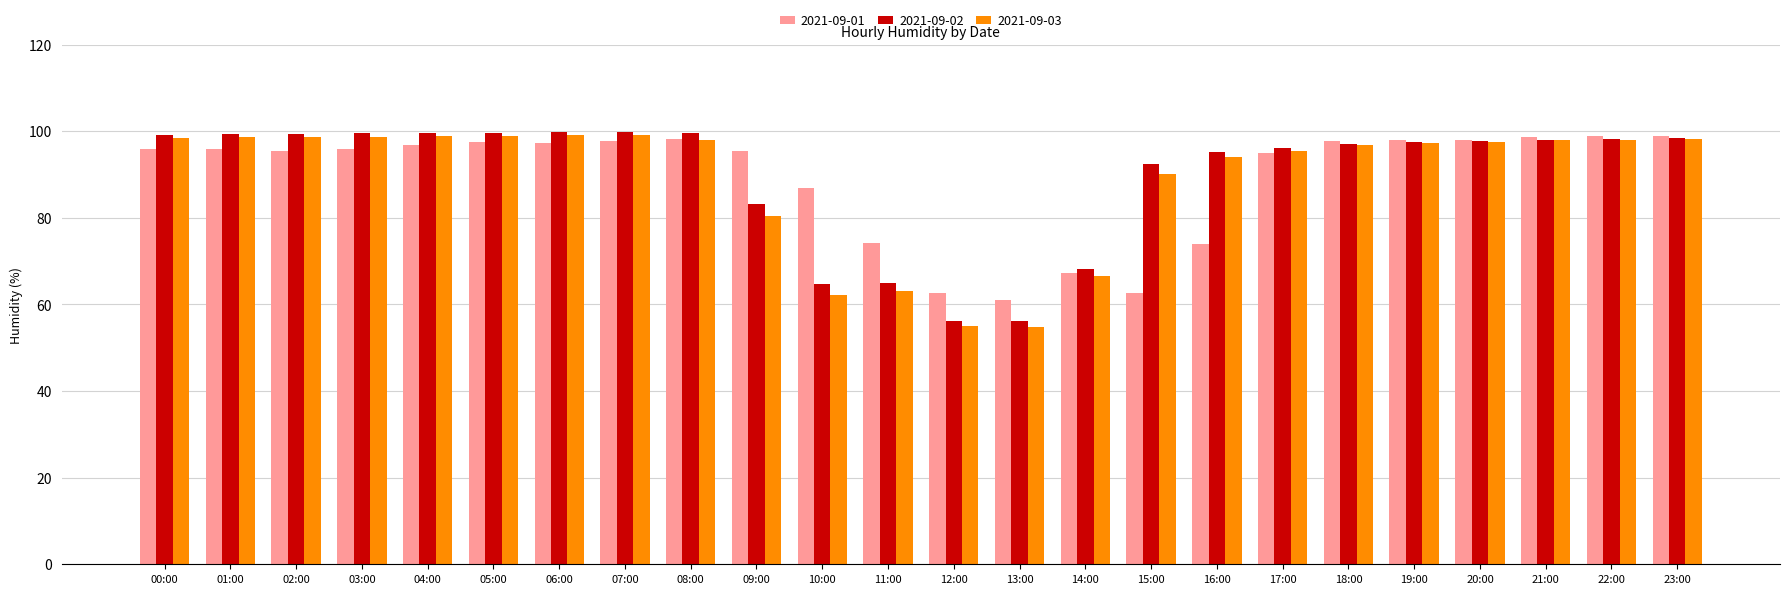

What is the total value across all series at 08:00?

296.0